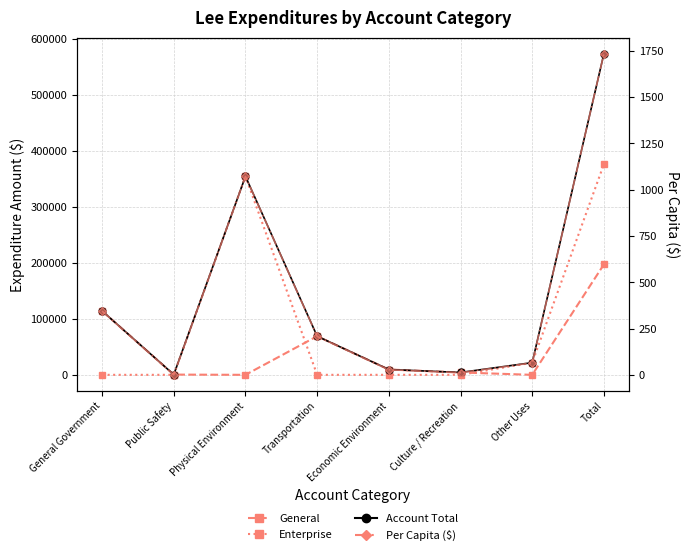

What is the average value of the Account Total series?

143506.5